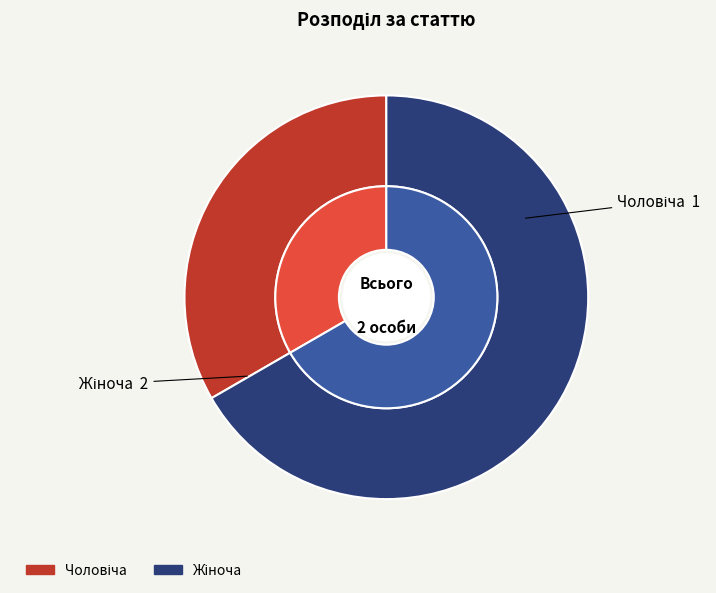

Is the sum of Жіноча and Чоловіча greater than half?

Yes